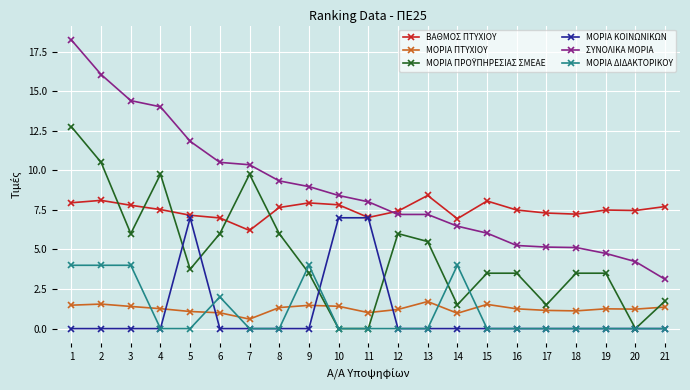

Read the ΒΑΘΜΟΣ ΠΤΥΧΙΟΥ value at 13.

8.4